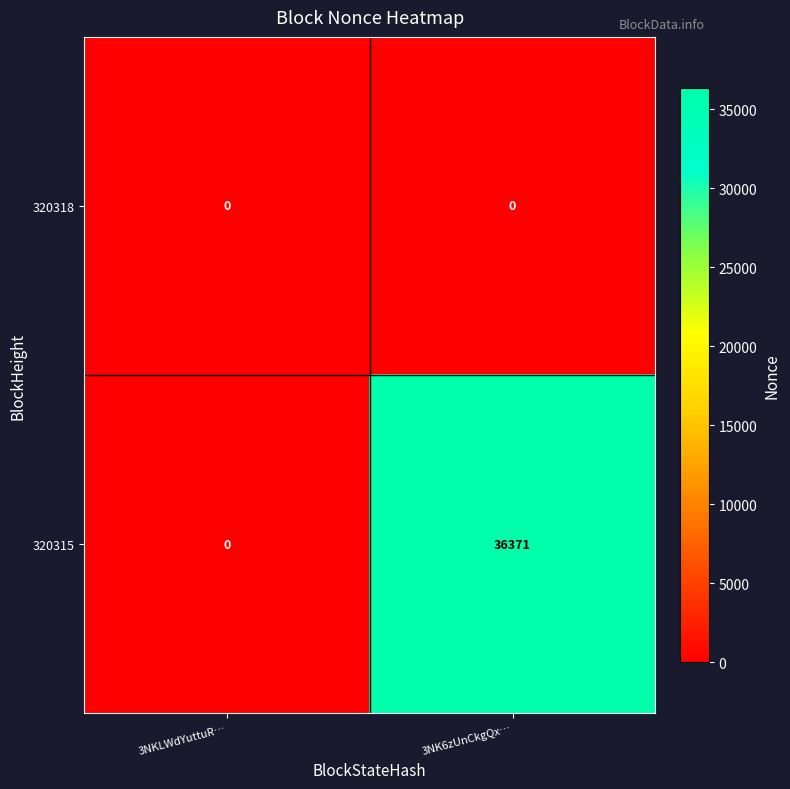

Rank the series by their average value, from lowest to highest.

320318, 320315